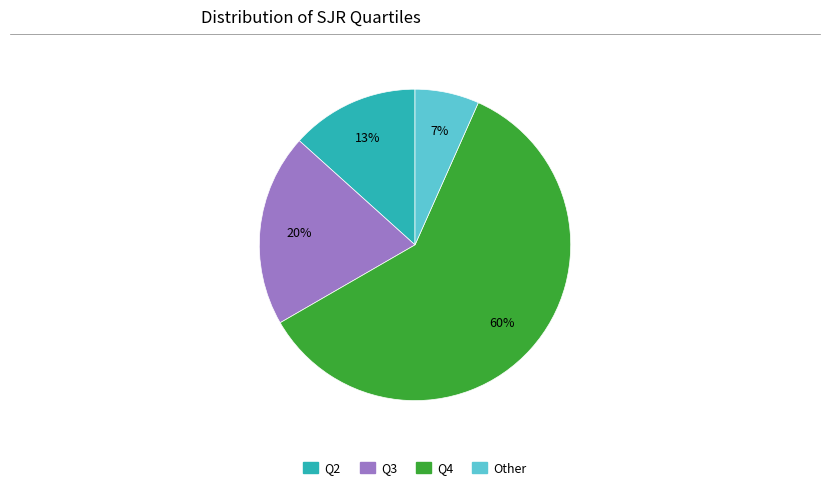

How many slices are in this pie chart?

4